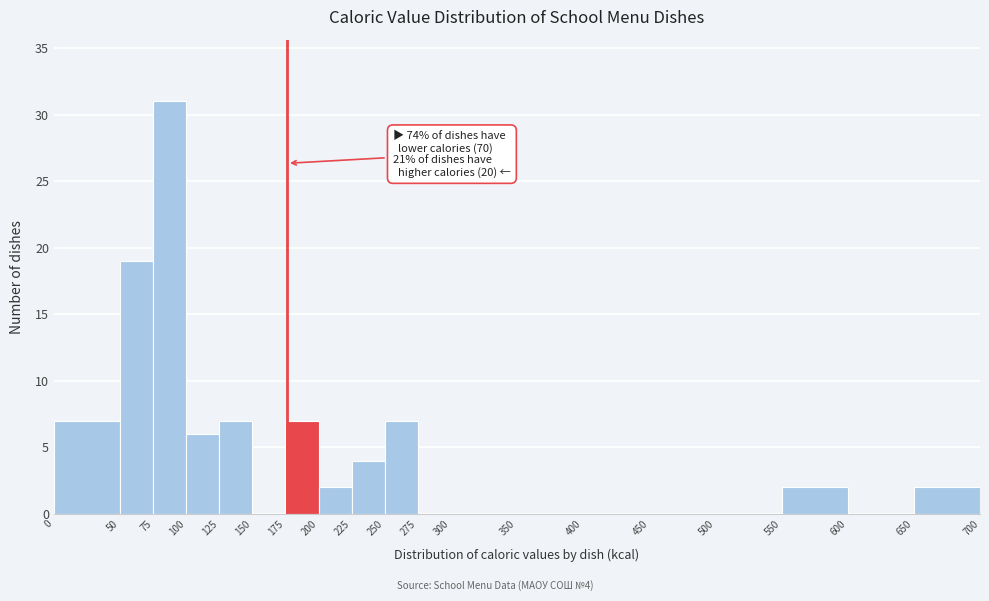

Over which range of the x-axis is the bar tallest?

75 to 100